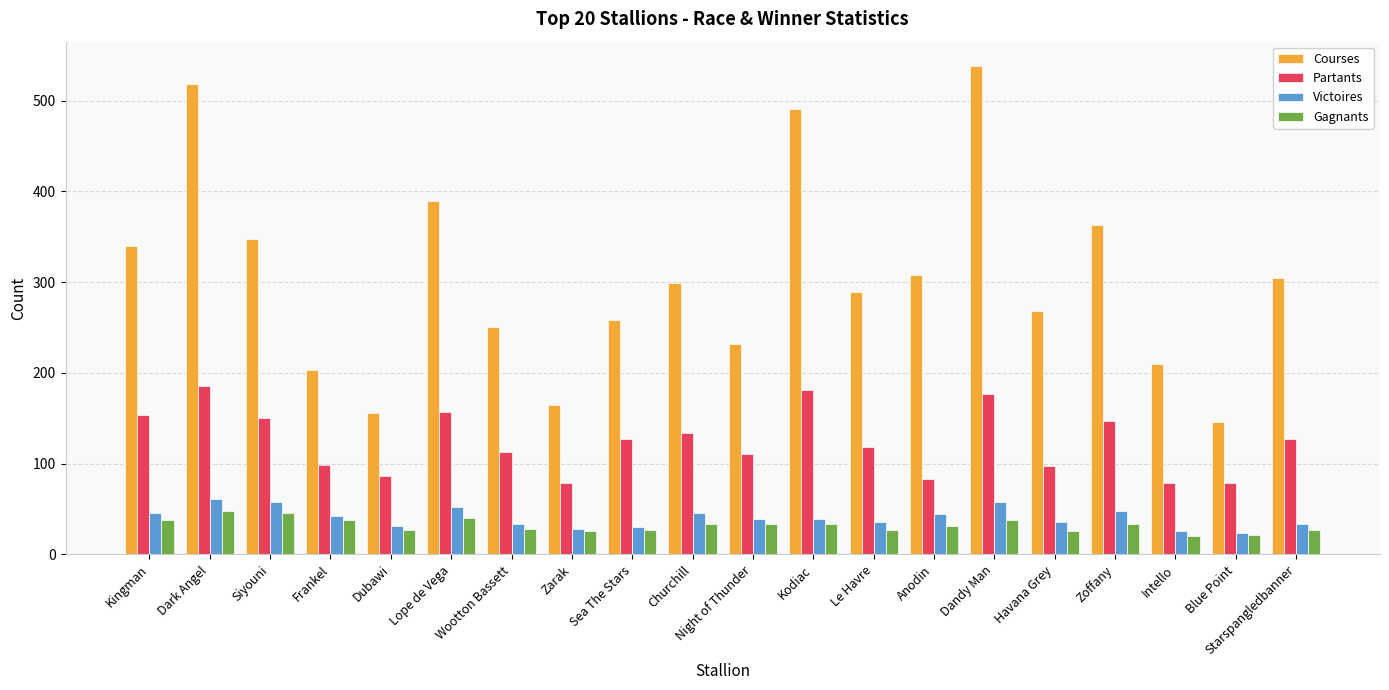

What is the greatest value displayed?

538